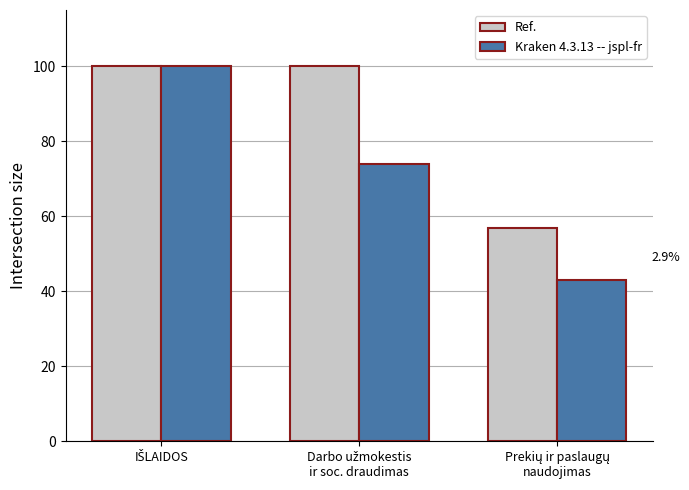

What are all the series names shown in the legend?

Ref., Kraken 4.3.13 -- jspl-fr